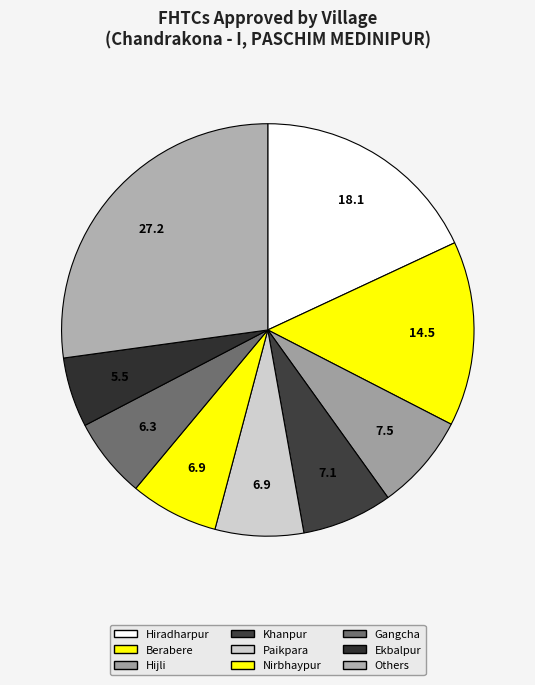

How many segments does this pie chart have?

9